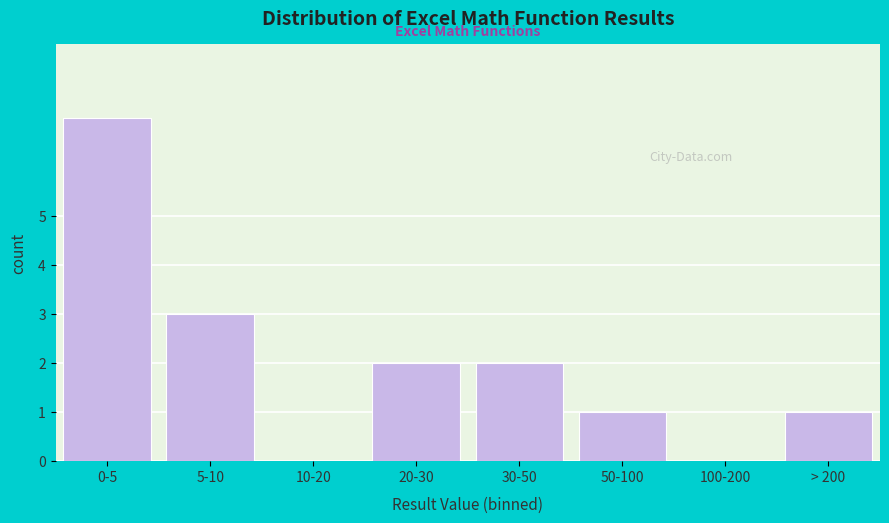

Reading left to right, extract all data points from this chart.

0-5=7	5-10=3	10-20=0	20-30=2	30-50=2	50-100=1	100-200=0	> 200=1